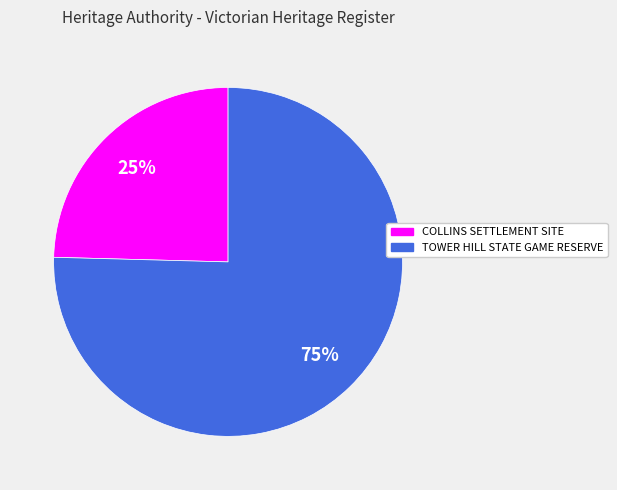

Count the number of slices in the pie.

2